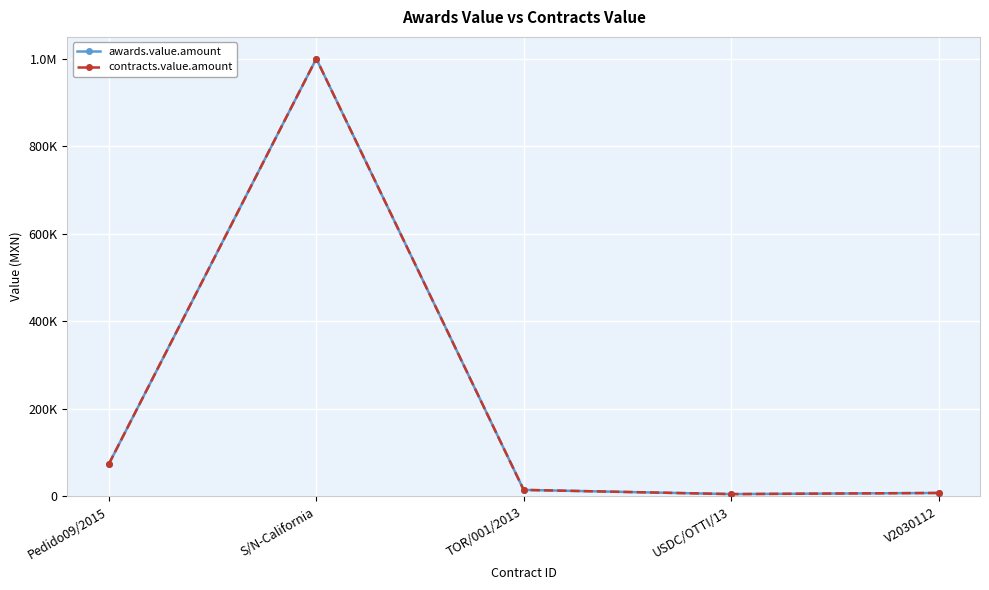

Does the chart have visible grid lines?

Yes